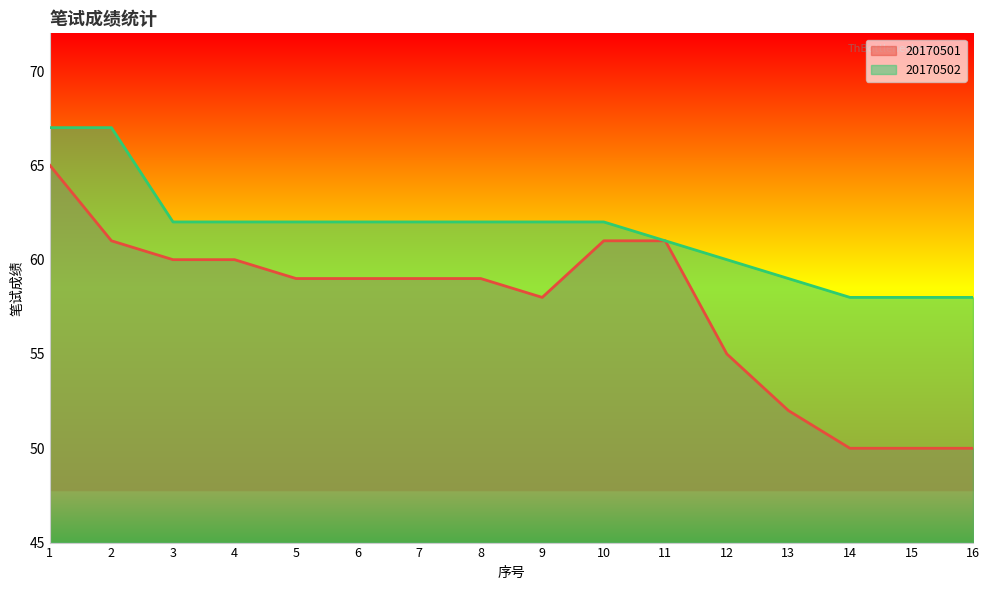

The value of 20170502 at 10 is 62. True or false?

True